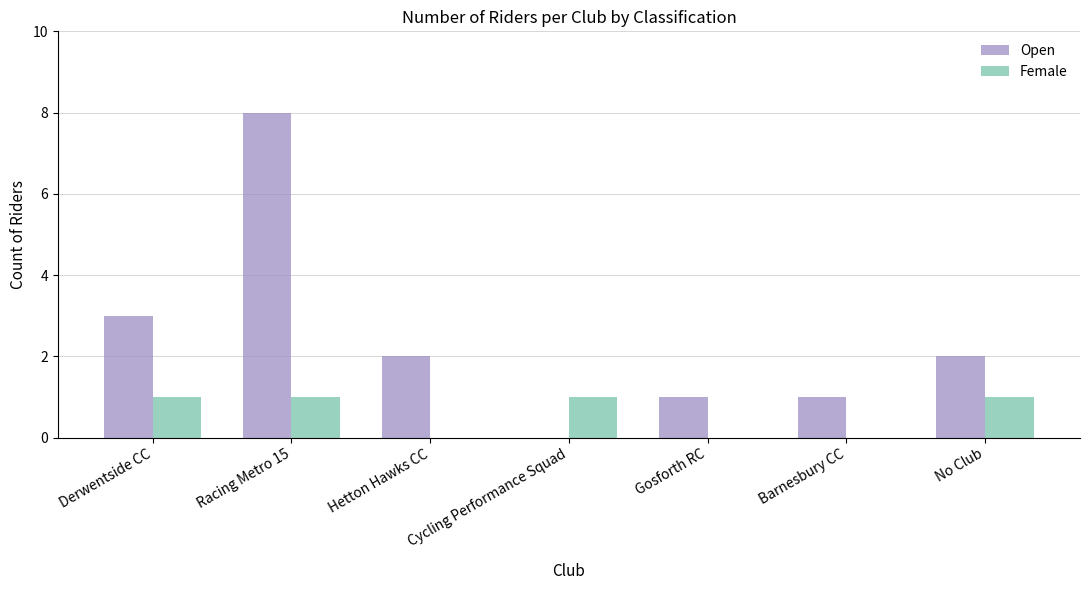

The value of Female at Cycling Performance Squad is 2. True or false?

False